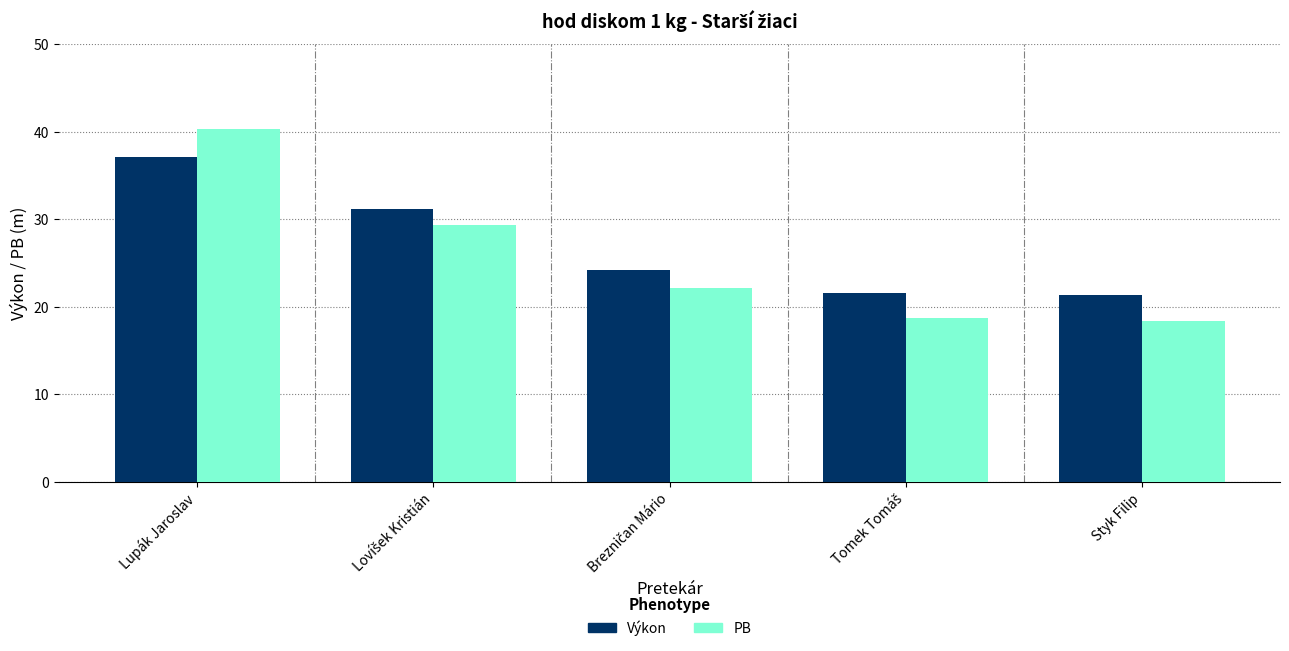

Does the chart contain stacked bars?

No